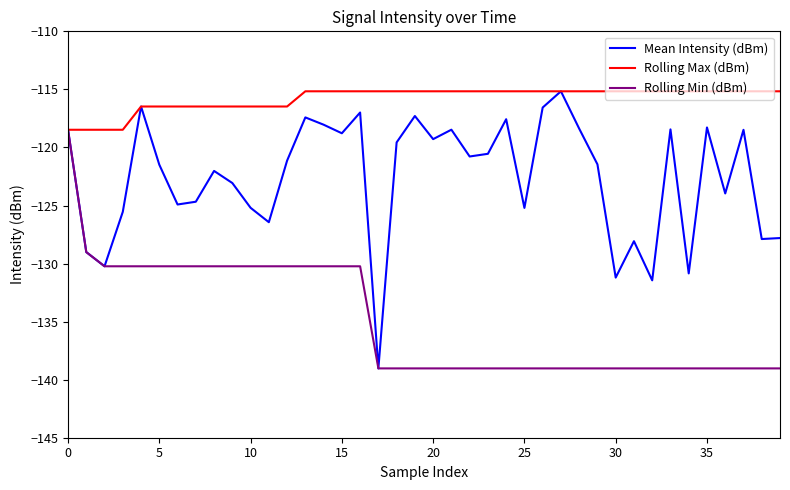

Which series has the widest spread of values?

Mean Intensity (dBm)